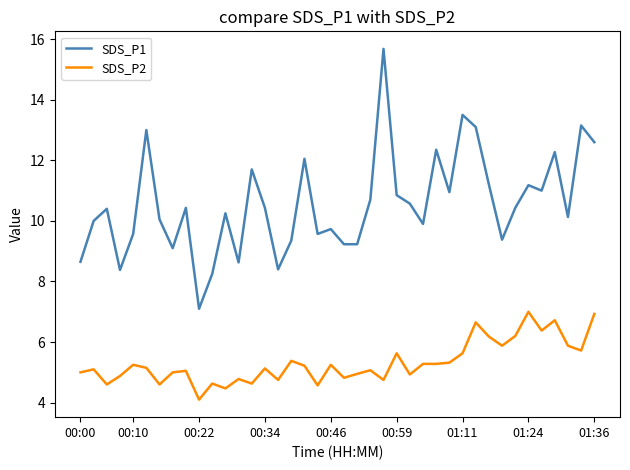

What is the difference between the maximum and minimum values in the SDS_P1 series?

8.6